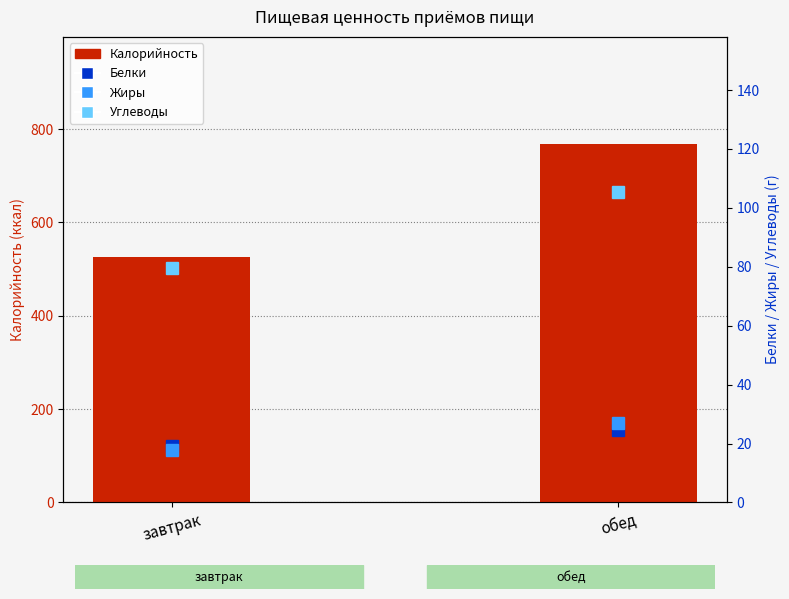

What is the sum of the Белки values at завтрак and обед?

43.9